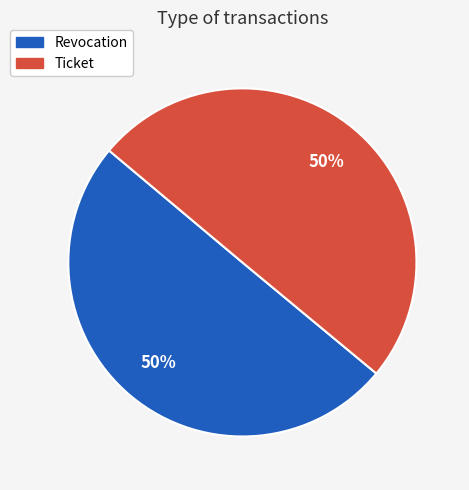

True or false: Revocation accounts for 50% of the total.

True